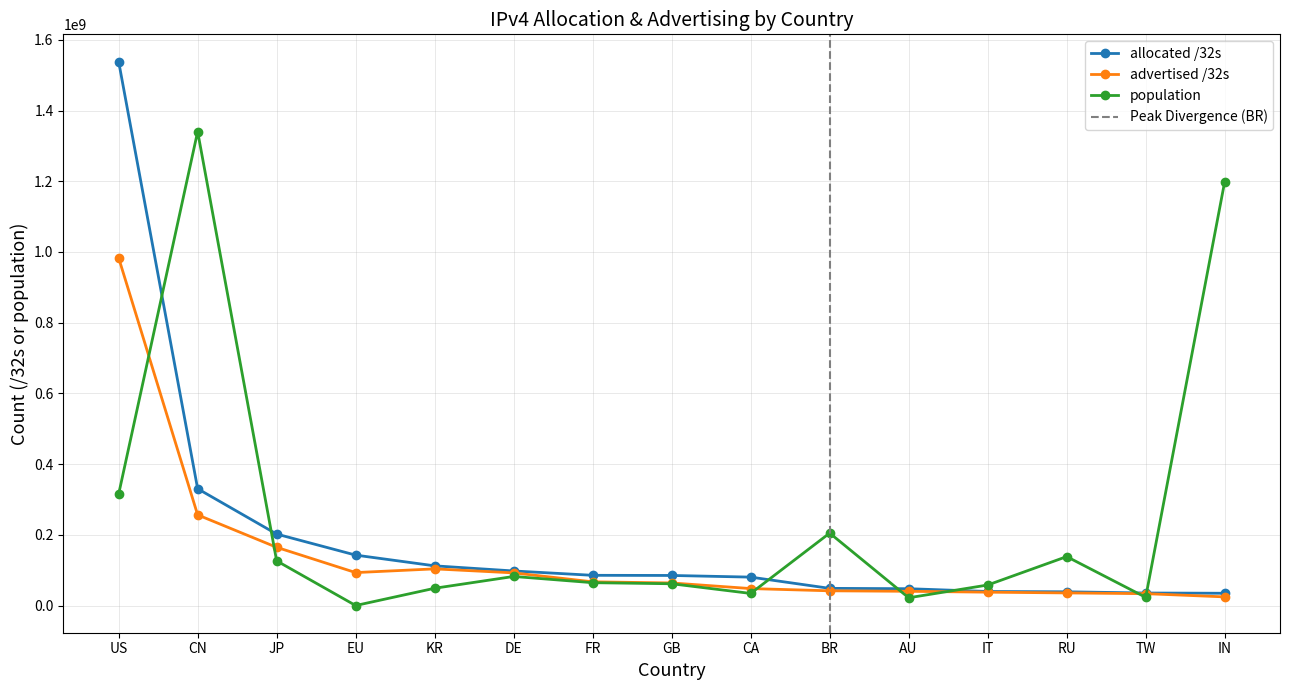

What is the value of the population point at the 14th from the left?

23101657